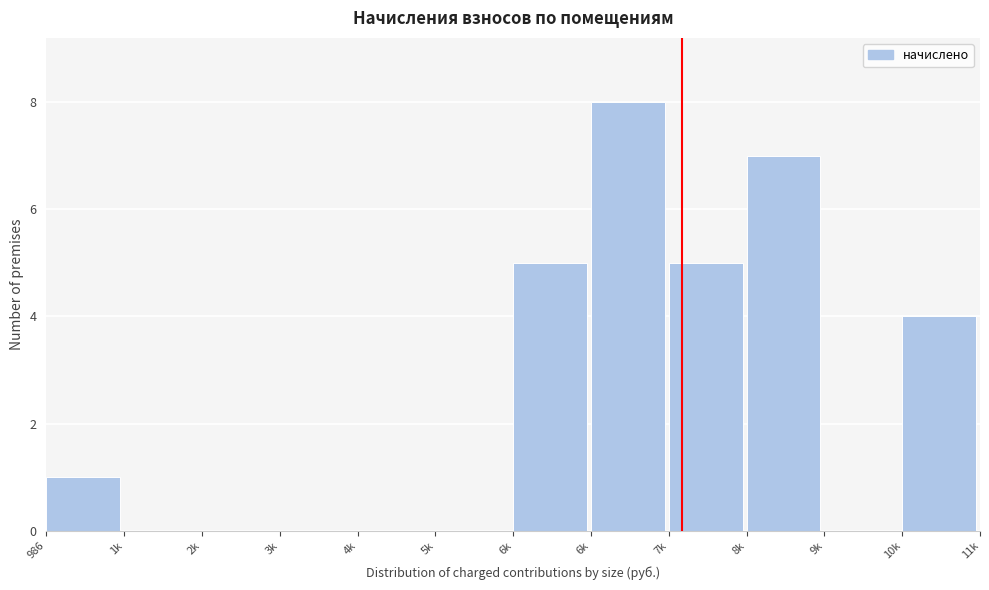

Count the number of categories in the chart.

12